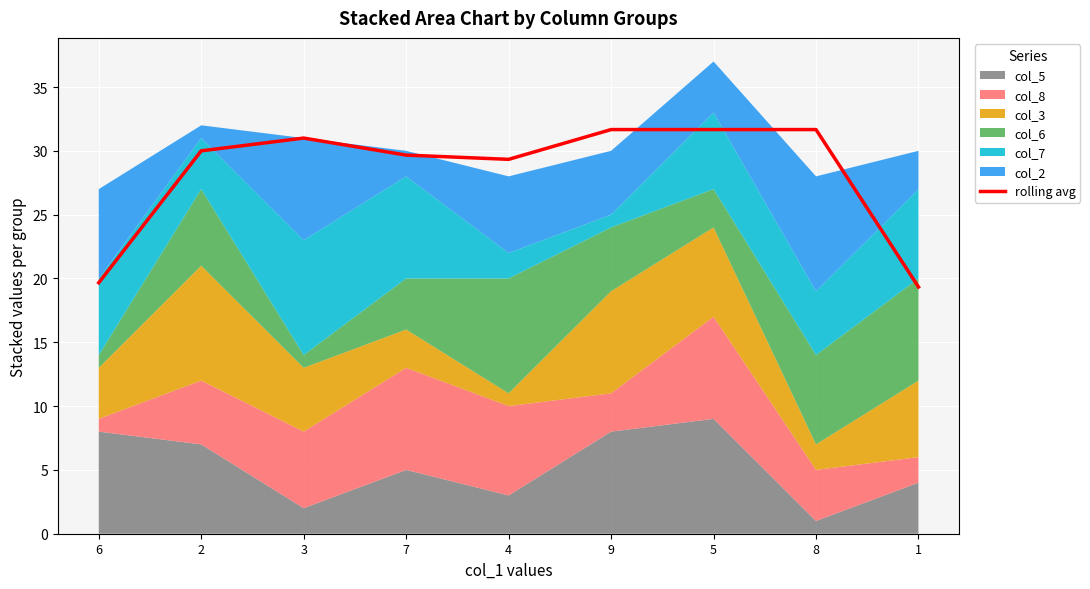

What is the average value?

28.2